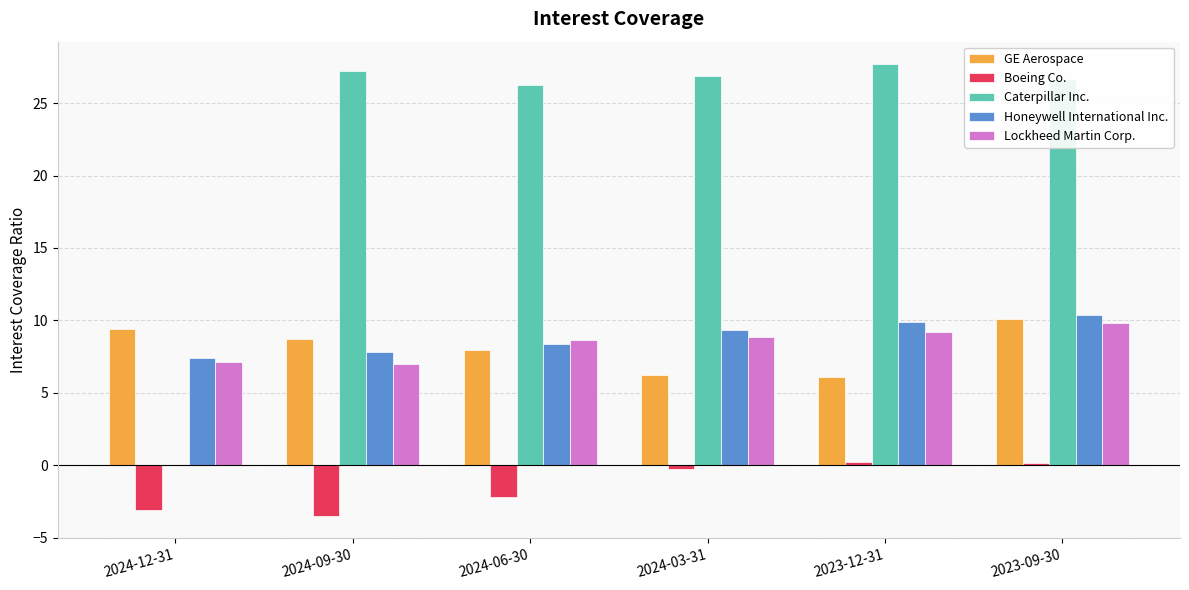

Does the chart contain stacked bars?

No